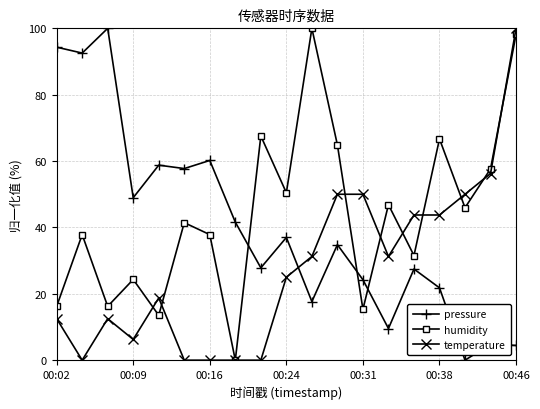

In humidity, how many points are higher than both neighbors (excluding endpoints)?

7